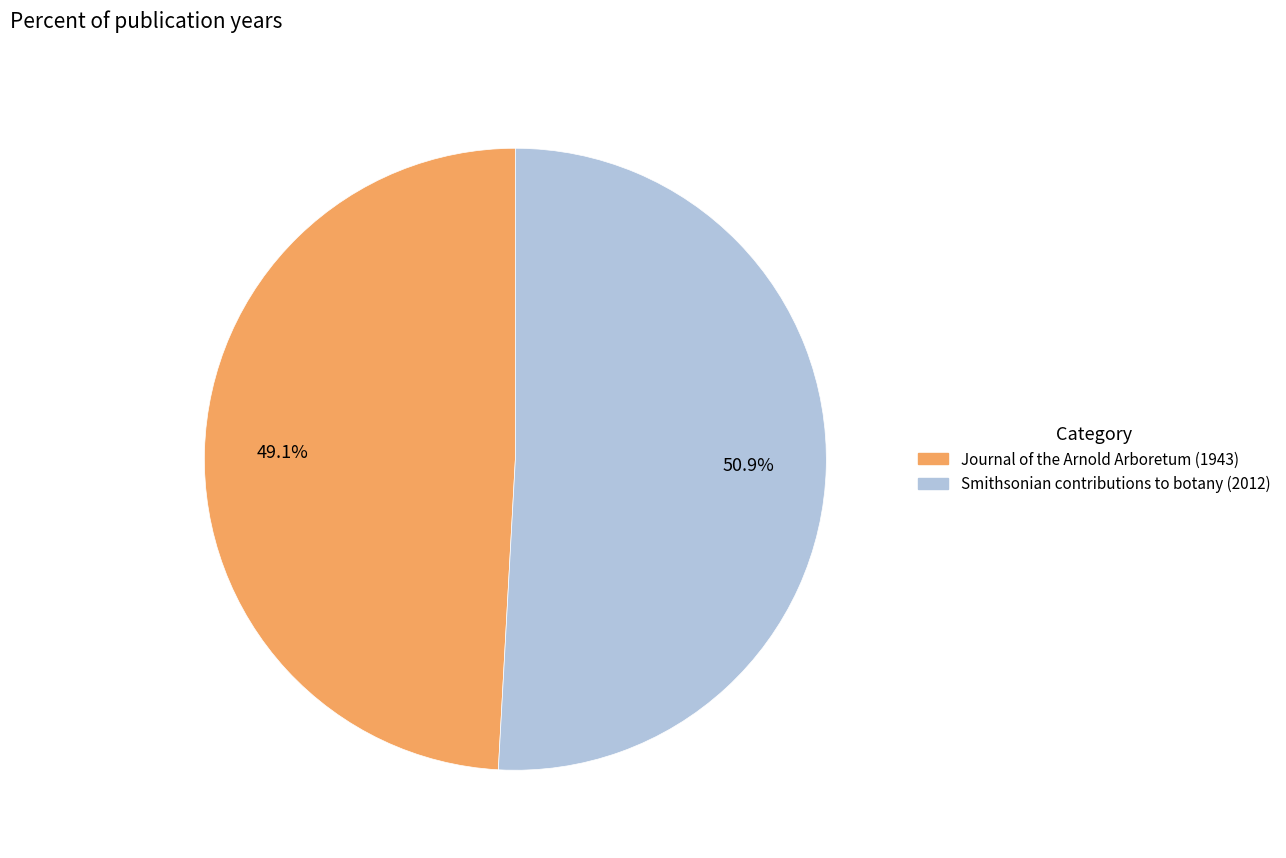

True or false: Smithsonian contributions to botany (2012) accounts for 62% of the total.

False